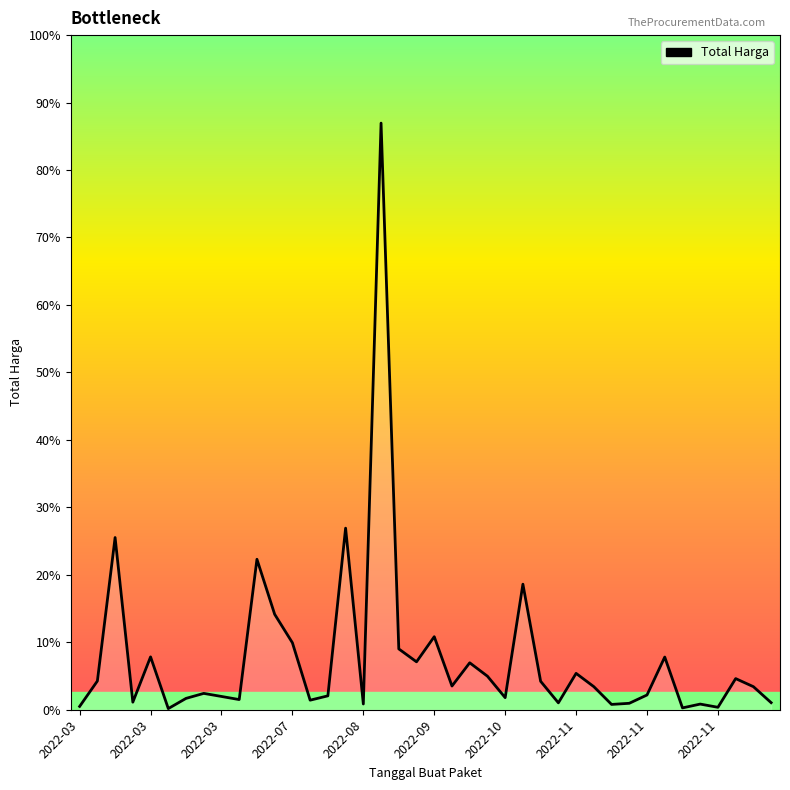

Does the chart display data point markers on the line(s)?

No